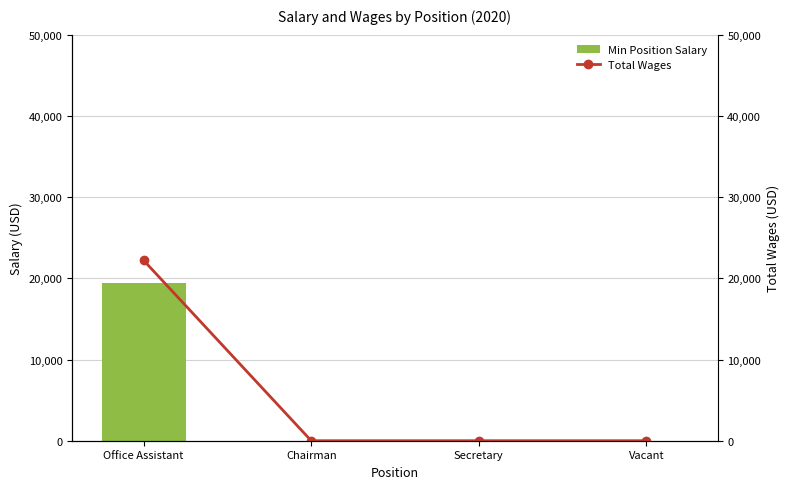

Rank the series by their maximum value, from highest to lowest.

Total Wages, Min Position Salary